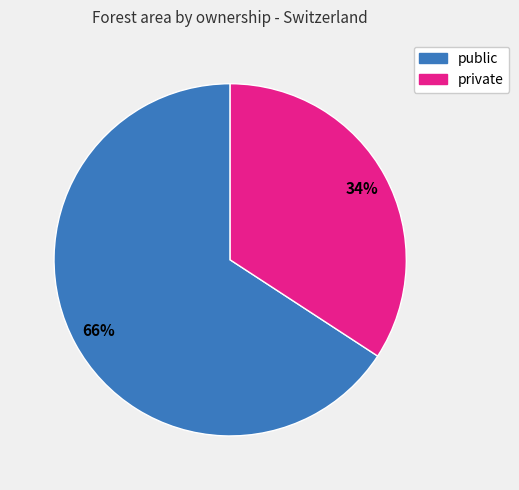

Combined, do public and private account for over 50%?

Yes